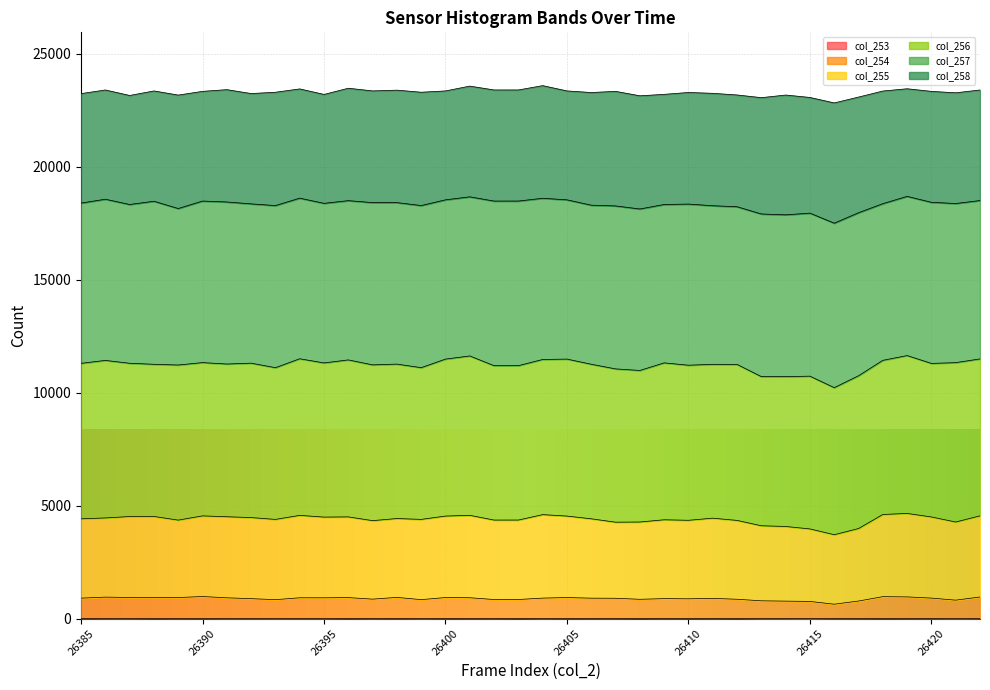

How many categories are shown in the chart?

38